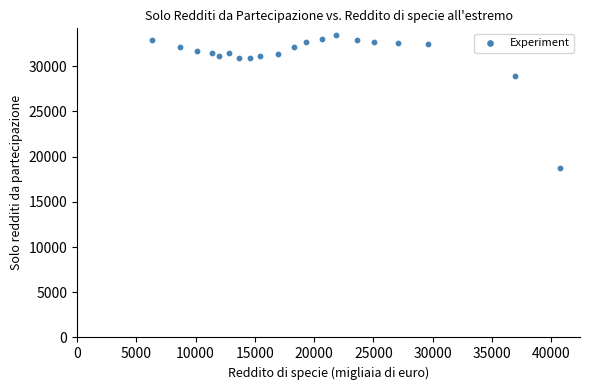

What Y value in the scatter plot is closest to 26095?

28879